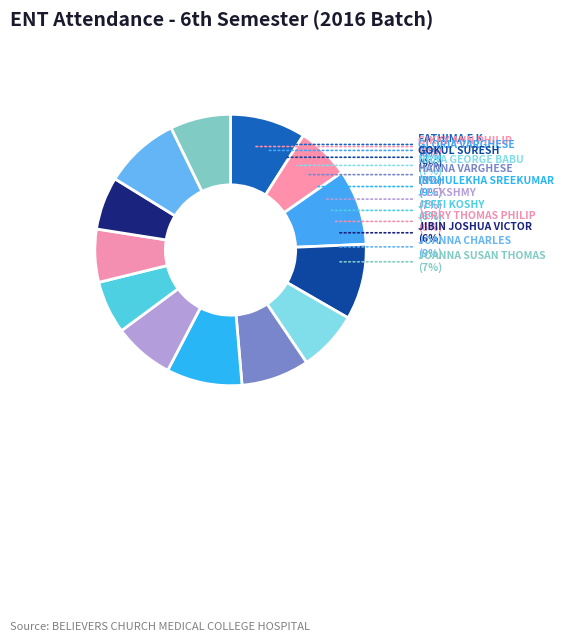

What percentage do JEFFI KOSHY and GIKKY ANN PHILIP together represent?

12.6%